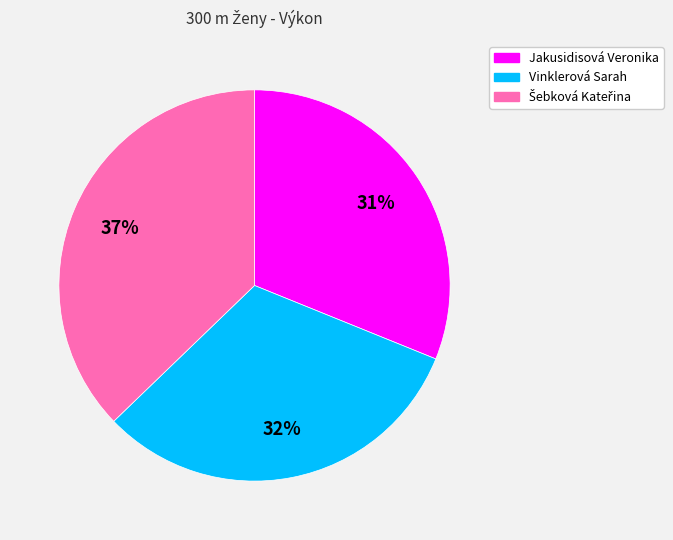

Combined, do Jakusidisová Veronika and Vinklerová Sarah account for over 50%?

Yes